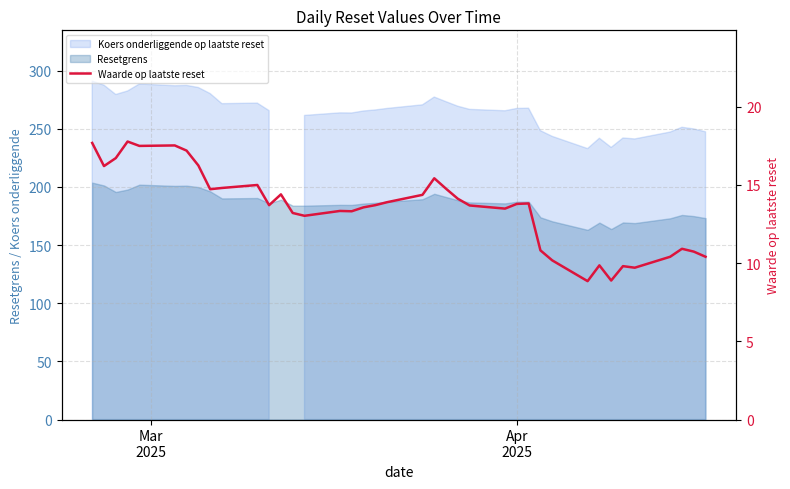

How many data points does each series have?

39